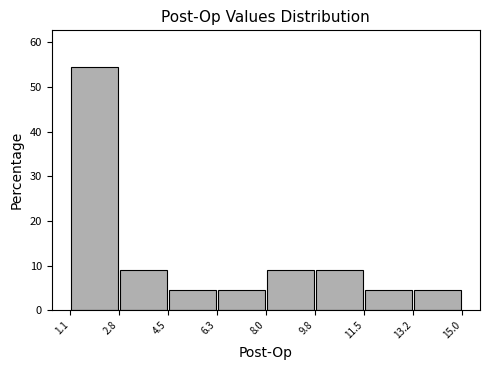

What is the height of the bar covering 2.8 to 4.5 on the x-axis? The values are not printed on the chart, so give them approximately, as read against the axis.

9